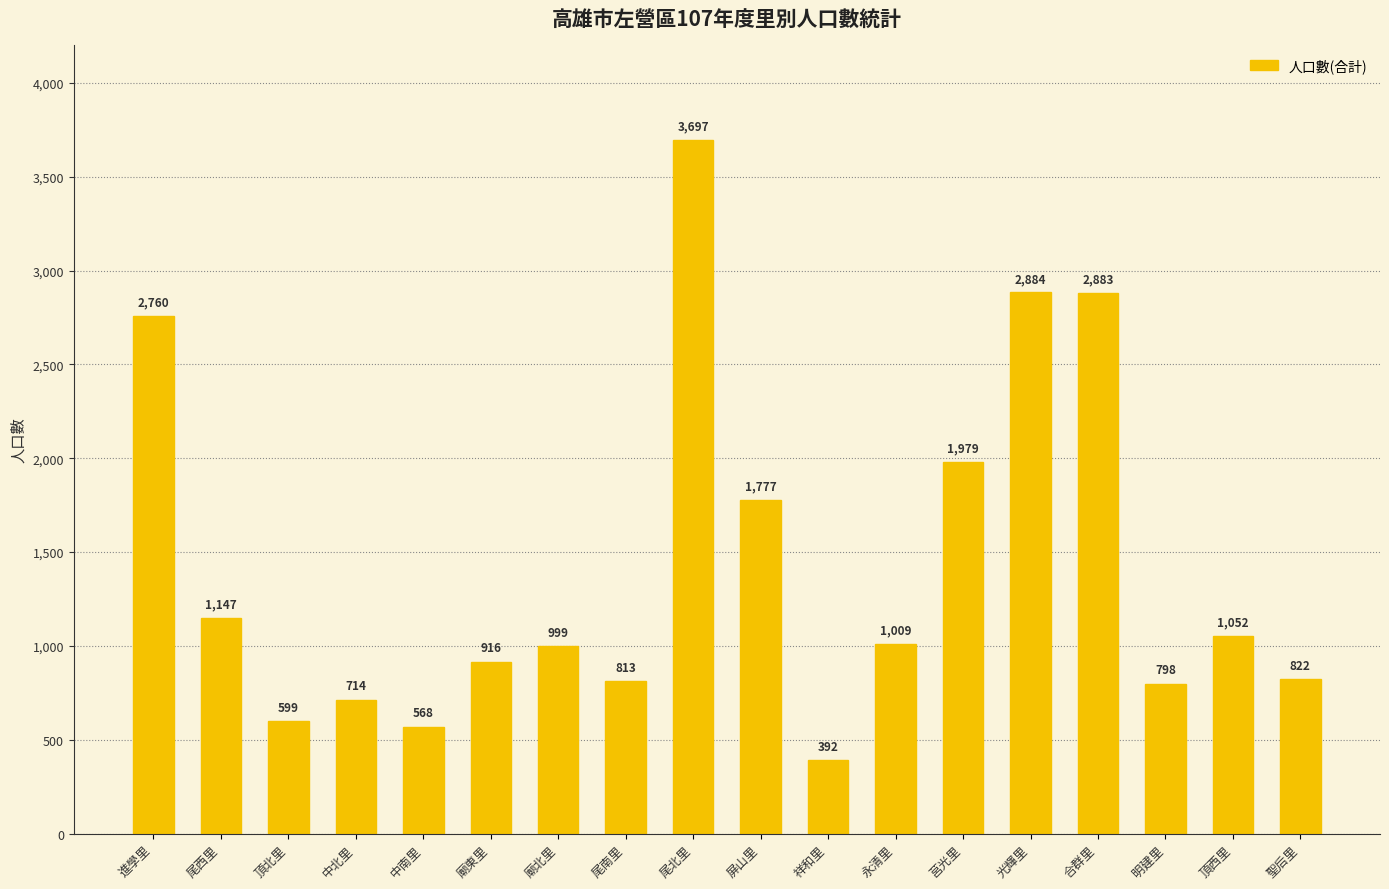

What is the value of the 4th bar from the left?

714